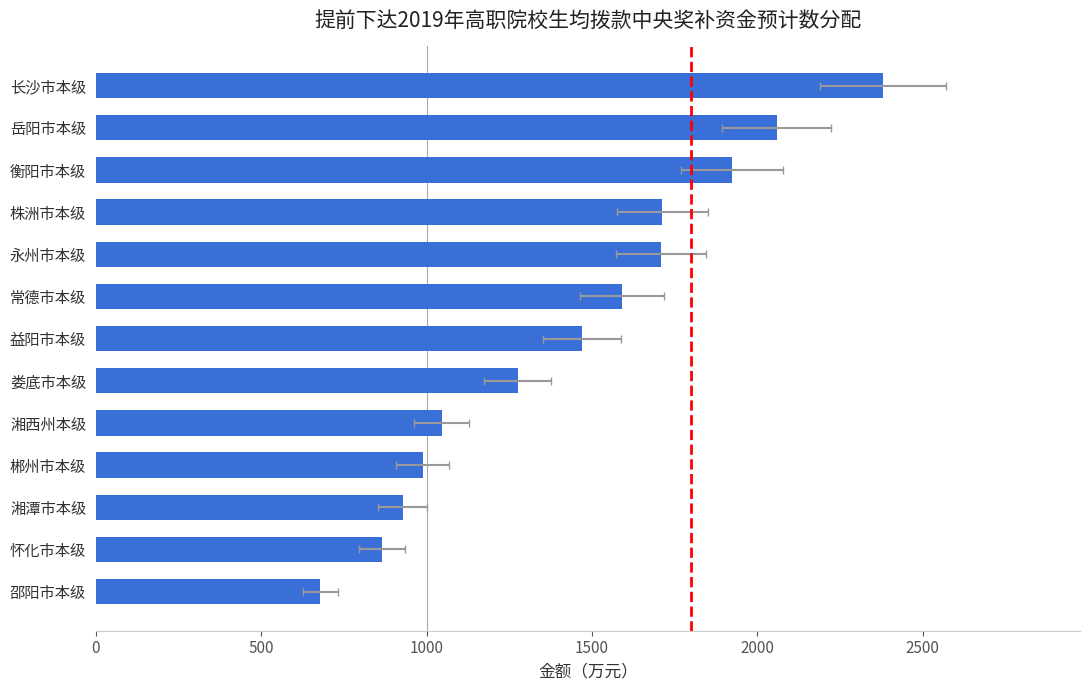

Reading right to left, transcribe all the data shown in this chart.

2381	2059	1923	1713	1708	1590	1470	1275	1046	988	928	865	679